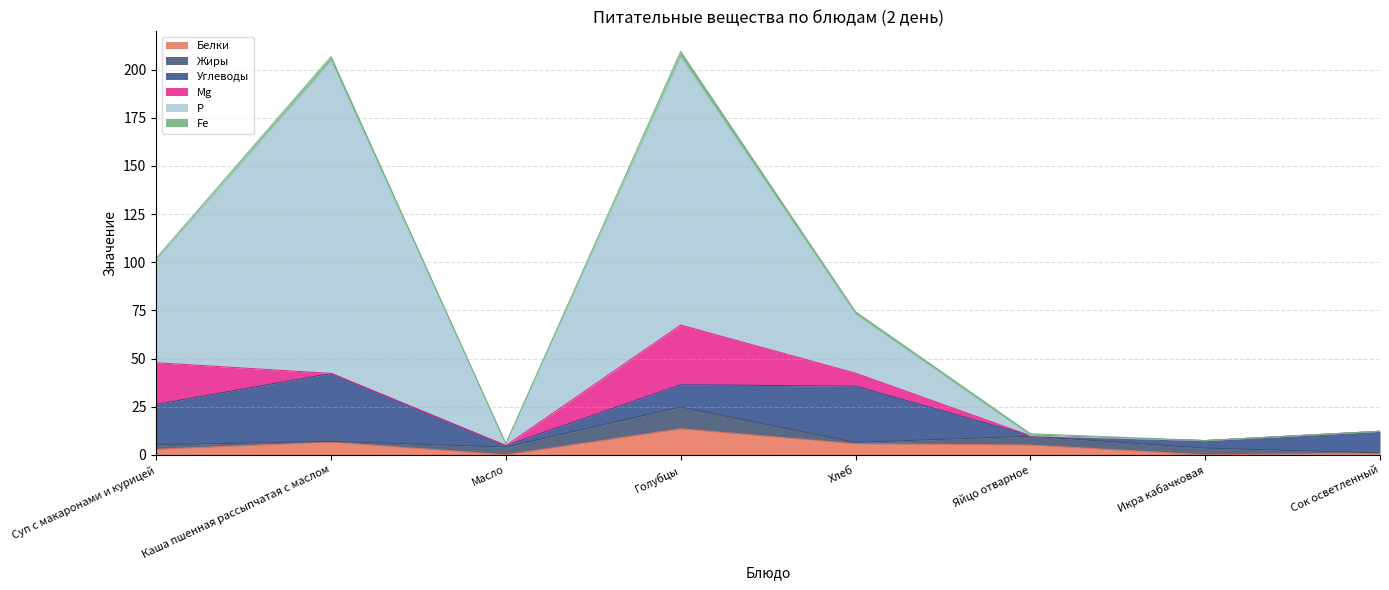

Is it true that Mg equals -21.0 at Яйцо отварное?

False